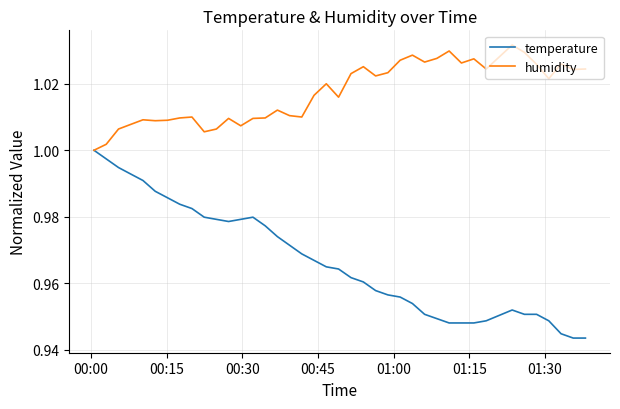

Which series has the largest total across all categories?

humidity